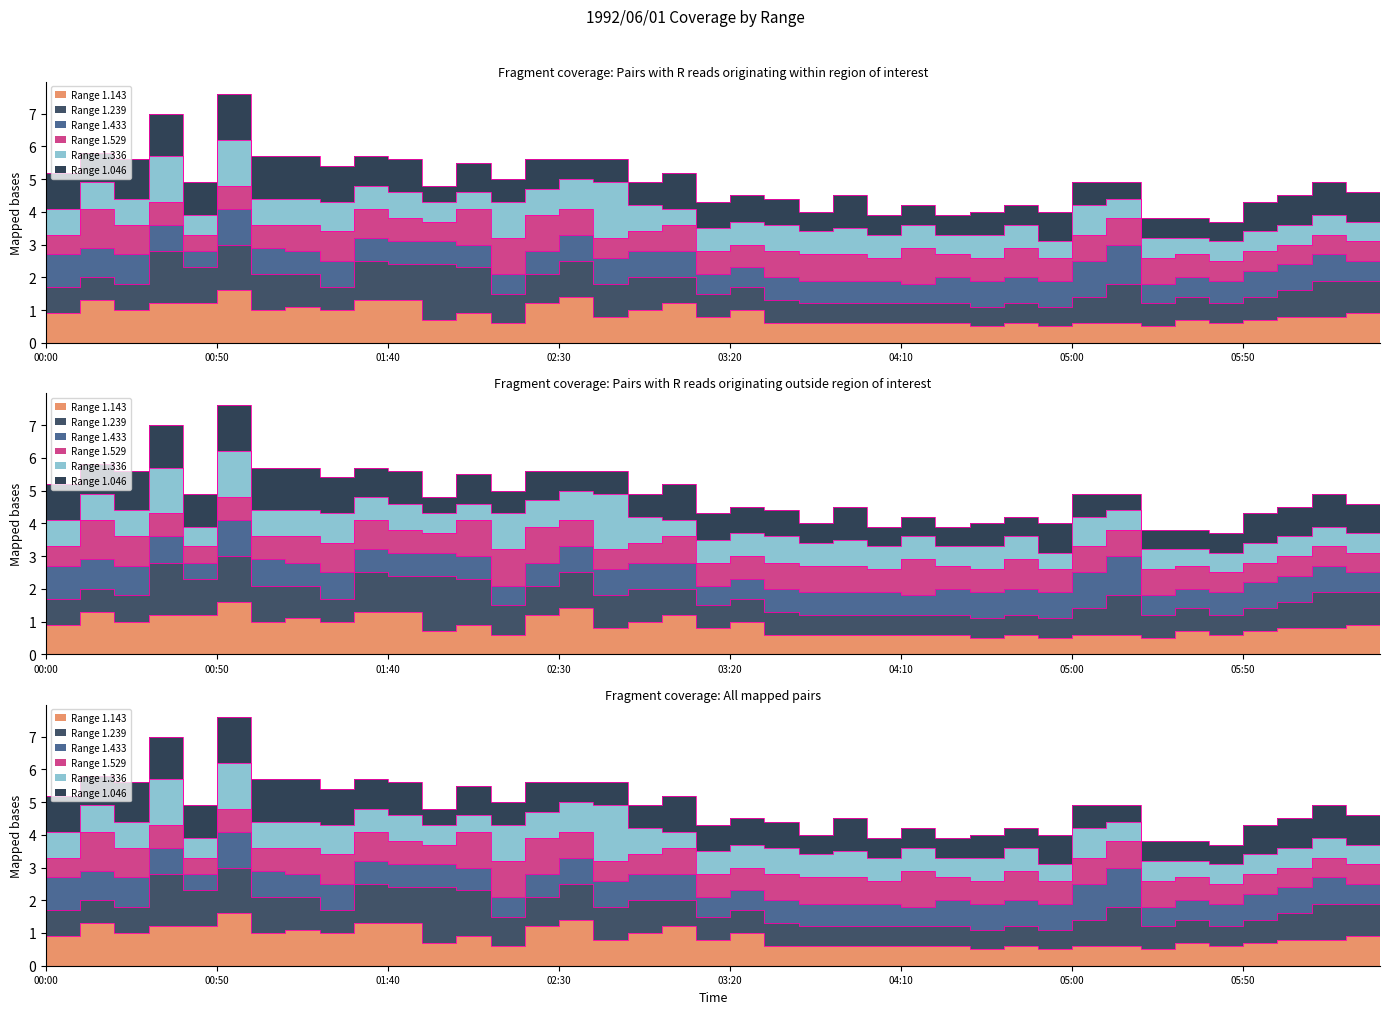

True or false: Termini_1.046 and Termini_1.239 intersect in this chart.

False